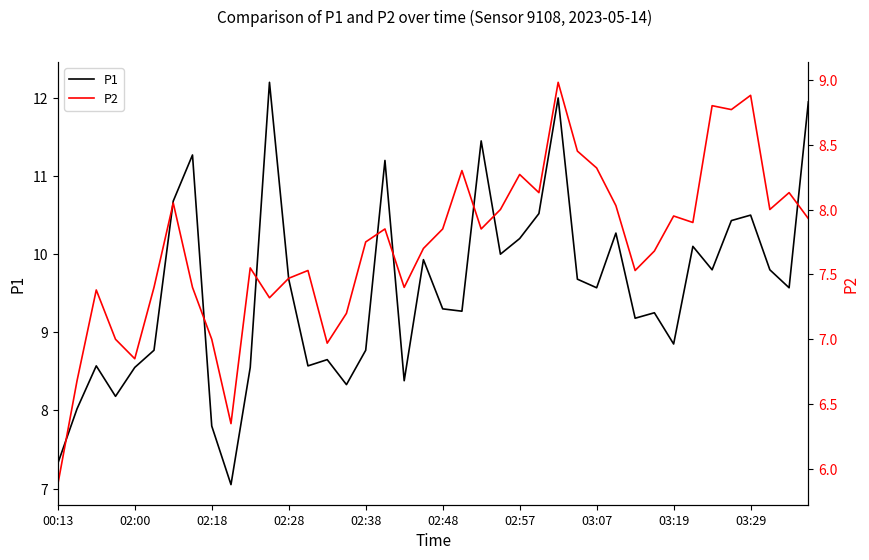

Which series has the widest spread of values?

P1